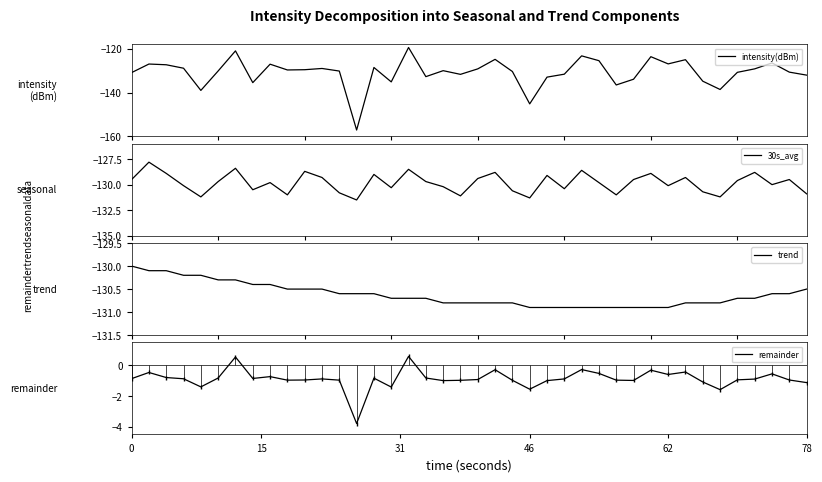

What is the minimum value for 30s_avg?

-131.5